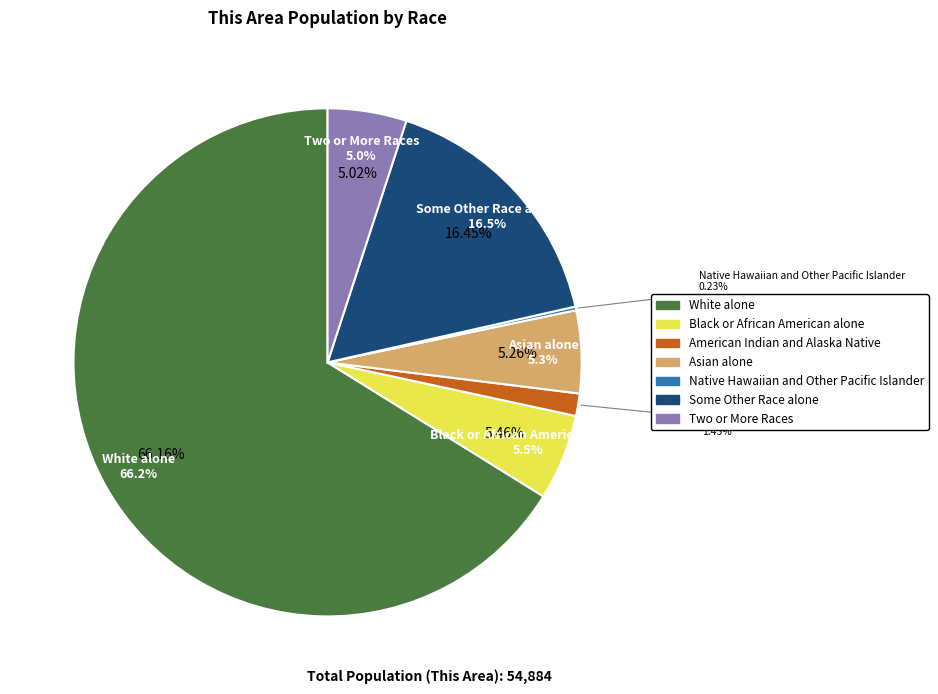

To the nearest percent, what portion does Asian alone represent?

5%